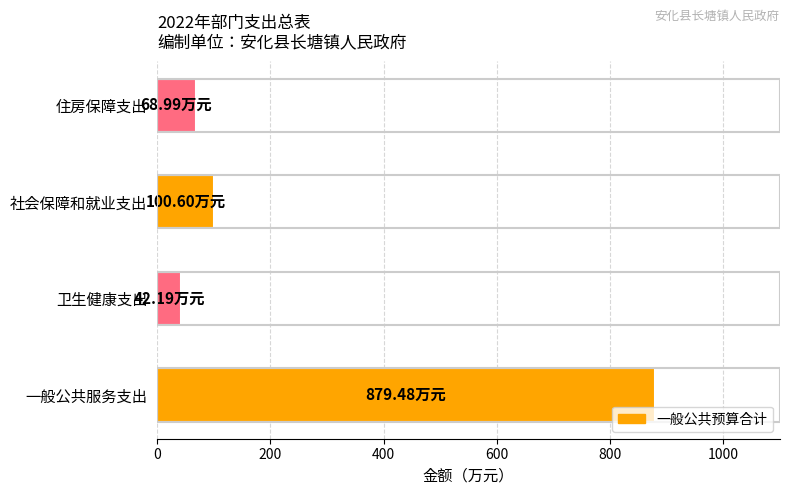

Rank the categories by value from lowest to highest.

卫生健康支出, 住房保障支出, 社会保障和就业支出, 一般公共服务支出